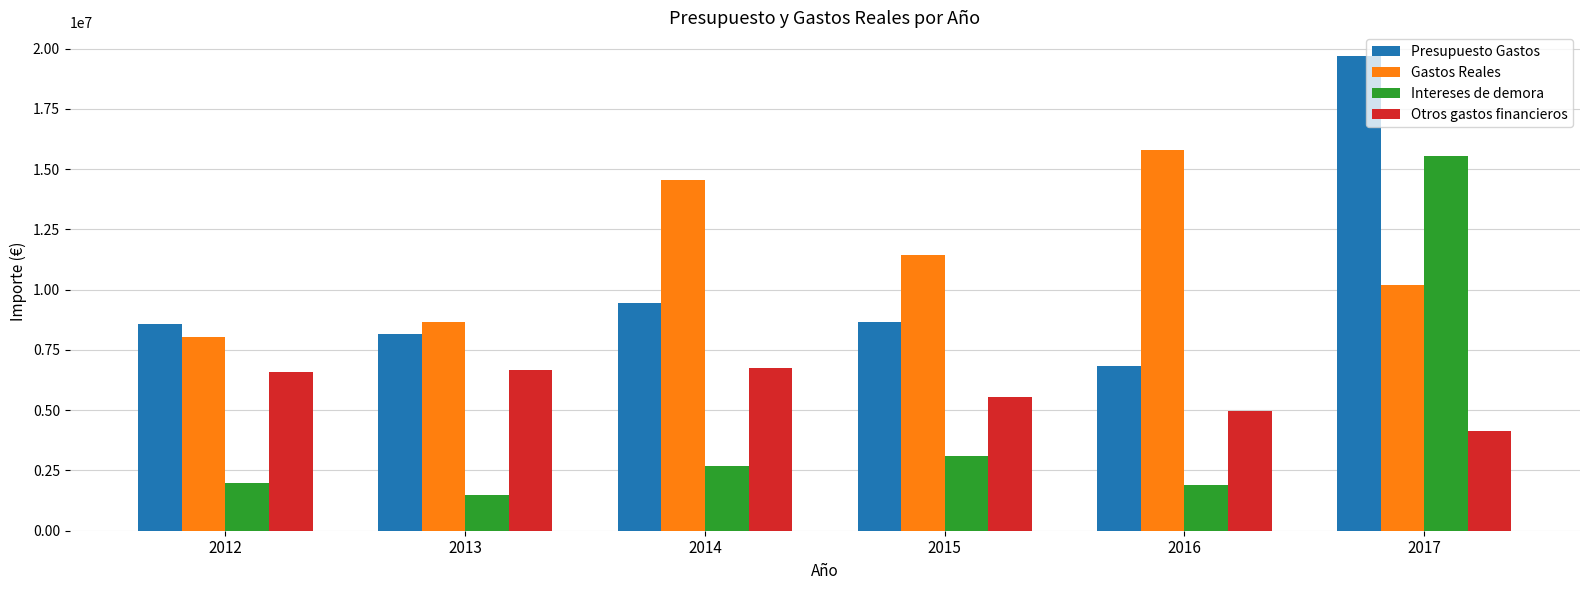

The Gastos Reales series shows 11400703.6 at 2013. True or false?

False